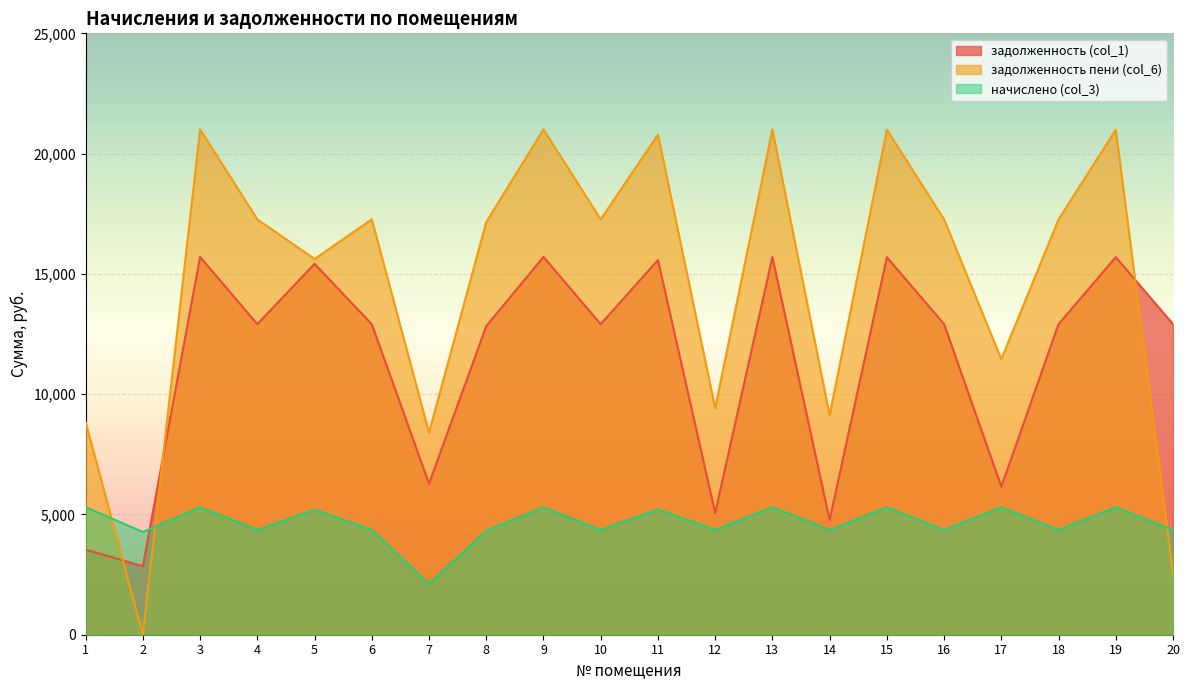

Which series has the largest total across all categories?

задолженность пени (col_6)